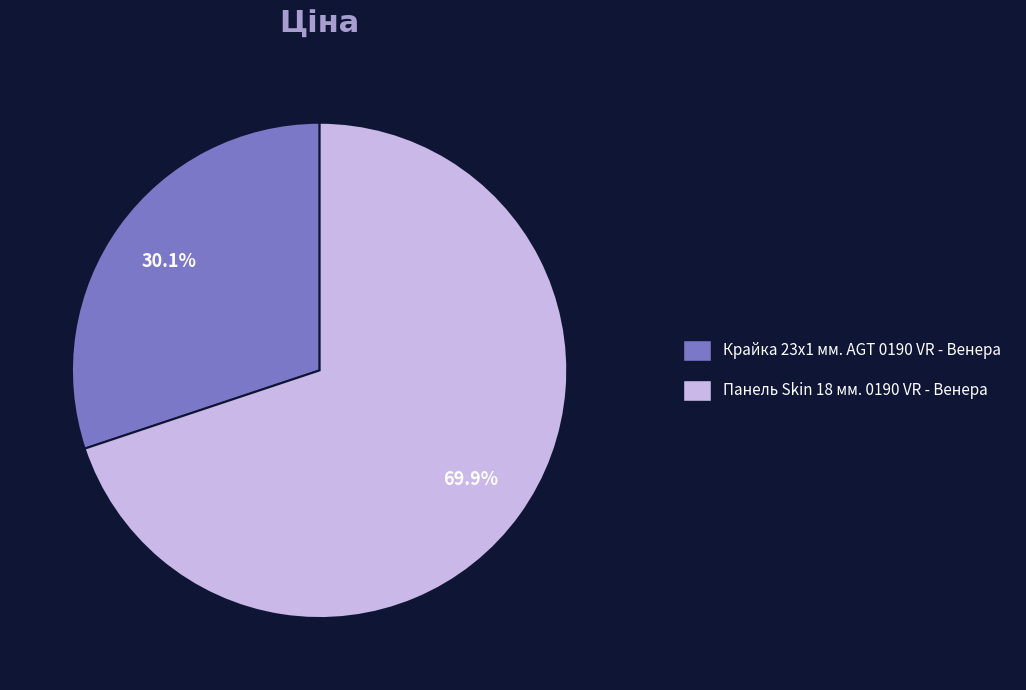

To the nearest percent, what is the difference between the Крайка 23x1 мм. AGT 0190 VR - Венера and Панель Skin 18 мм. 0190 VR - Венера slice percentages?

40%